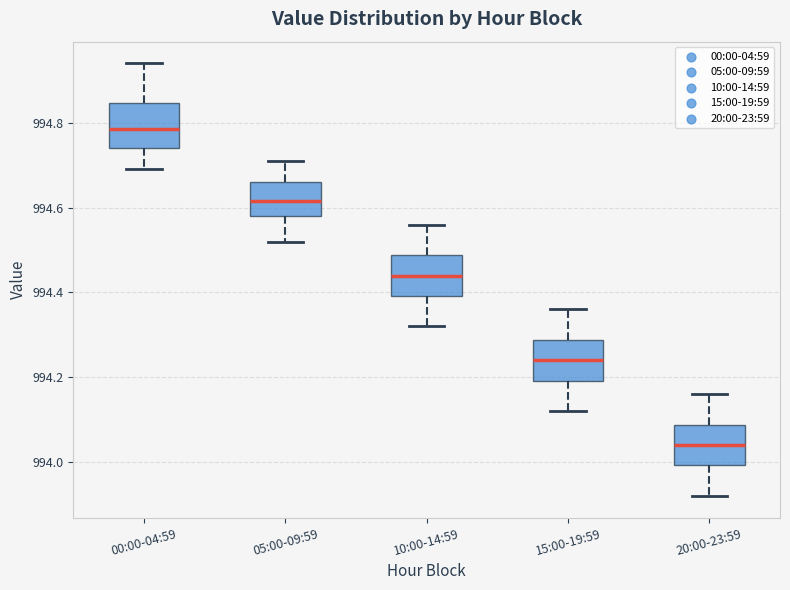

Reading left to right, read every box against the y-axis: the position of its median line, the range the box covers, and the ends of its whiskers. The values are not printed on the chart, so give them approximately, as read against the axis.

00:00-04:59: median 994.78, box 994.74 to 994.84, whiskers 994.70 to 994.94
05:00-09:59: median 994.62, box 994.58 to 994.66, whiskers 994.52 to 994.72
10:00-14:59: median 994.44, box 994.40 to 994.48, whiskers 994.32 to 994.56
15:00-19:59: median 994.24, box 994.20 to 994.28, whiskers 994.12 to 994.36
20:00-23:59: median 994.04, box 994.00 to 994.08, whiskers 993.92 to 994.16